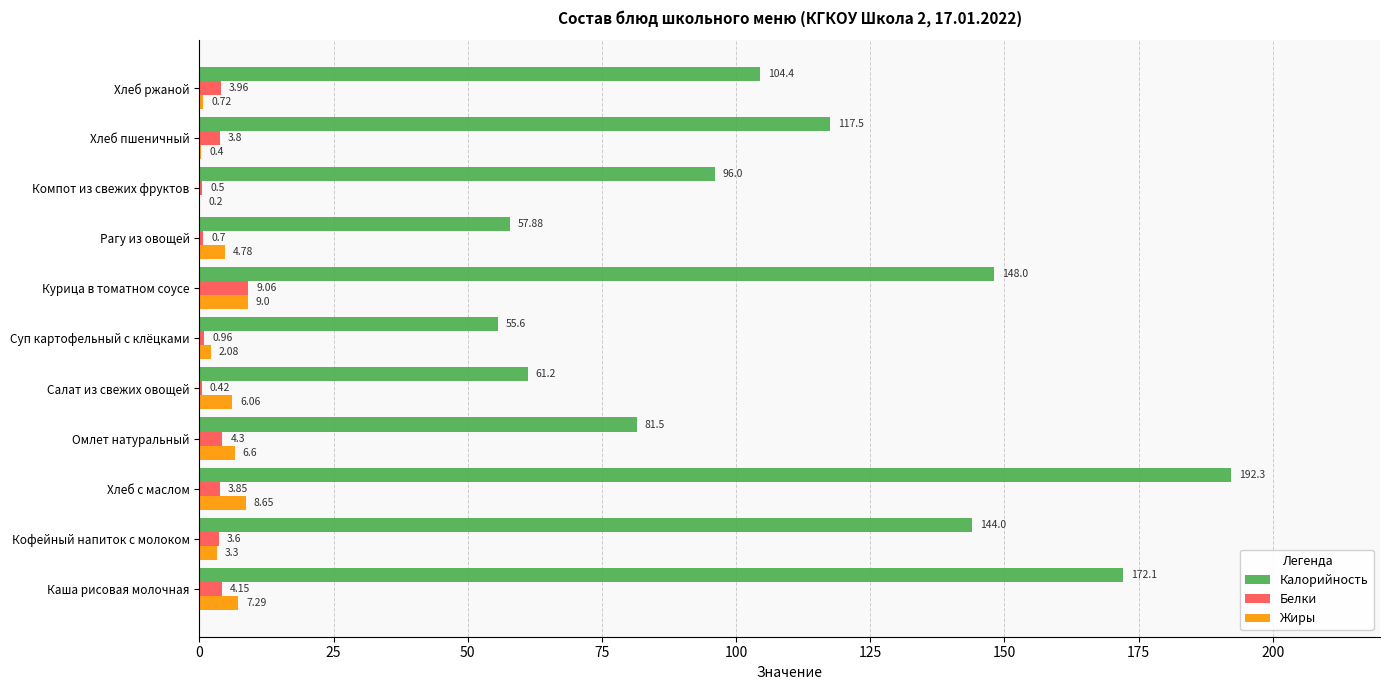

Is the value of Калорийность at Курица в томатном соусе greater than the value of Белки at Хлеб с маслом?

Yes